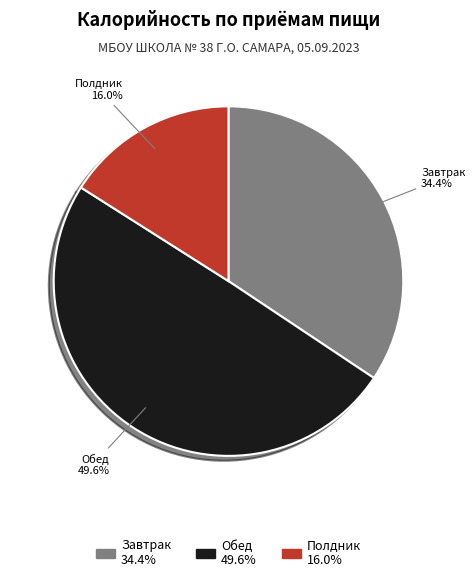

To the nearest percent, what is the combined percentage of Полдник and Обед?

66%